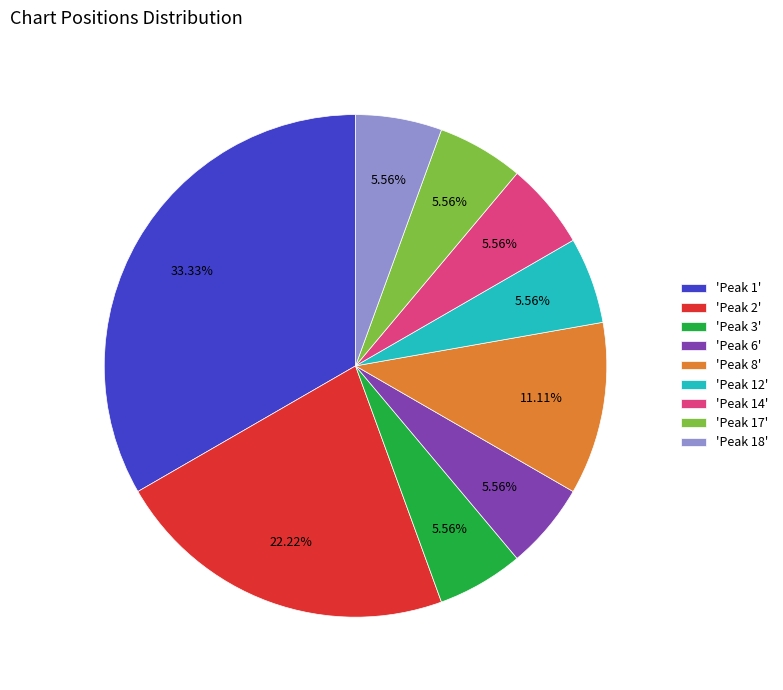

Count the number of slices in the pie.

9